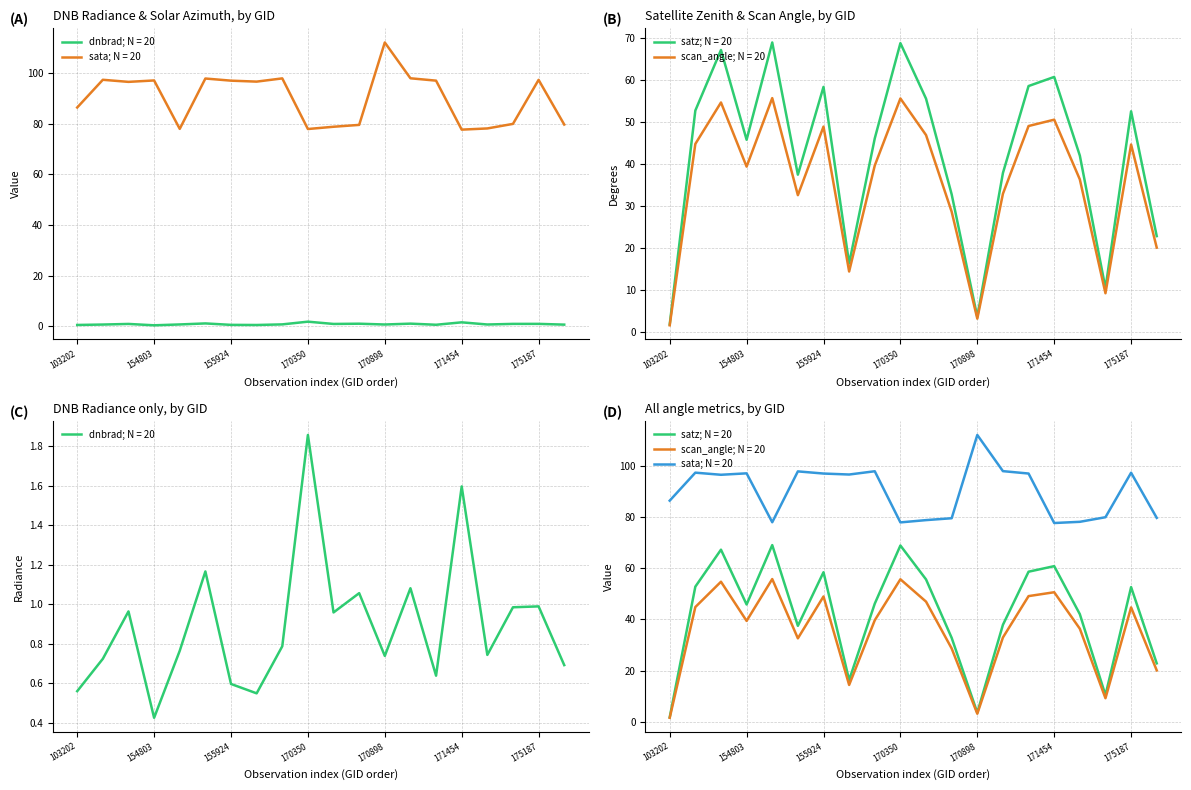

At which label is satz closest to 35?

170716